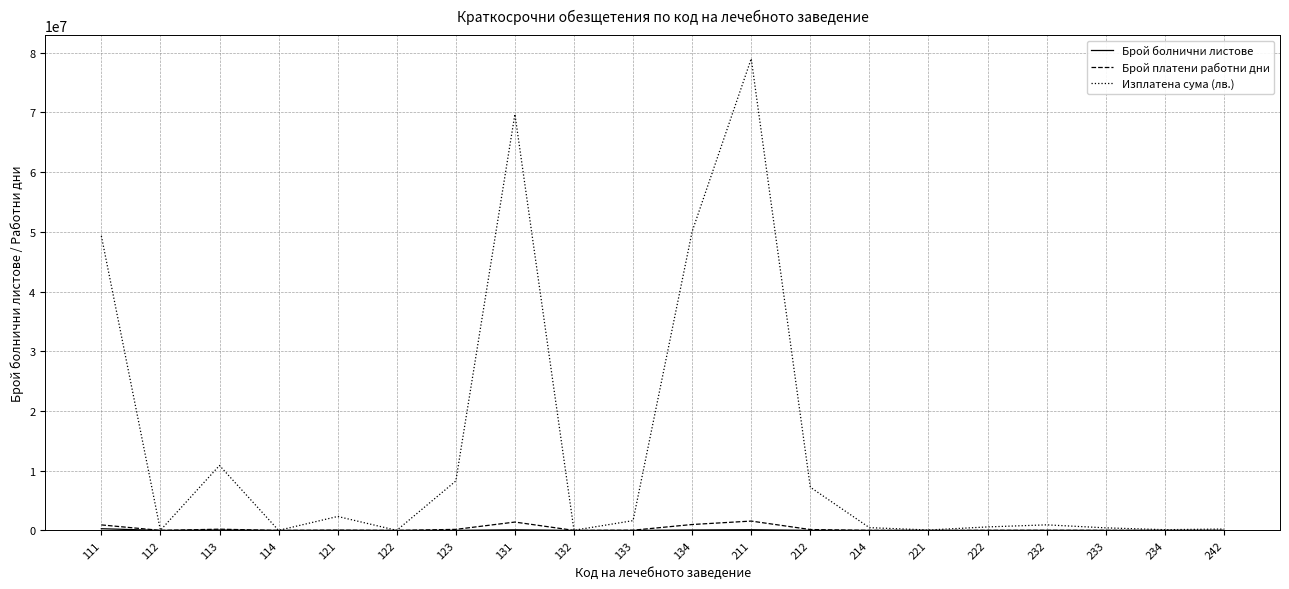

Which series has the largest range (max minus min)?

Изплатена сума (лв.)